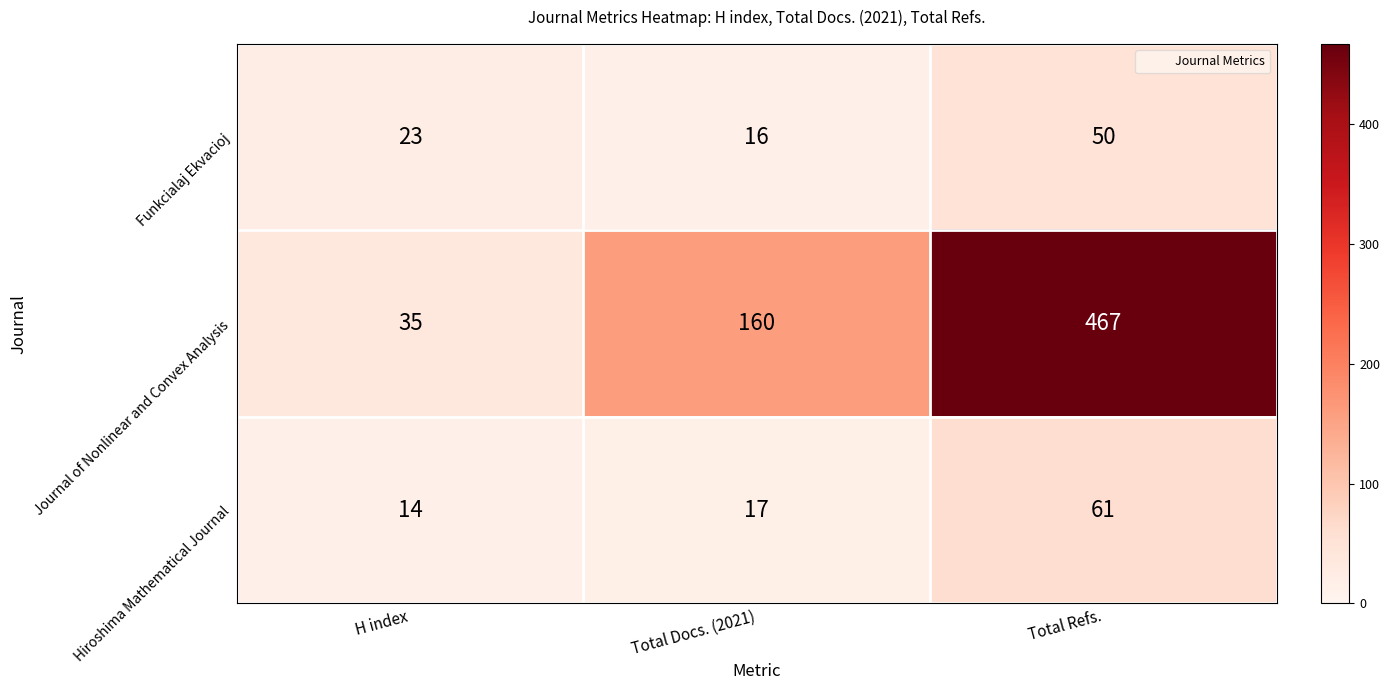

Which series changed the most between H index and Total Refs.?

Journal of Nonlinear and Convex Analysis